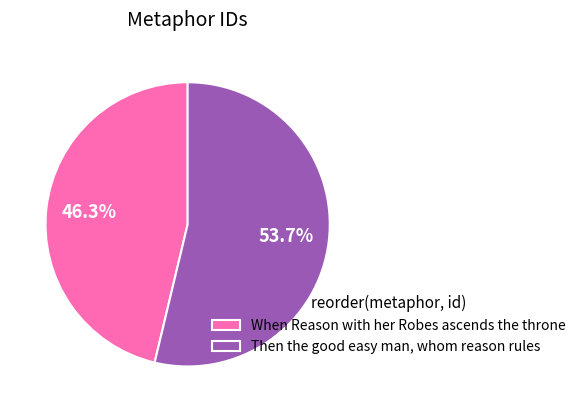

Does Then the good easy man, whom reason rules represent more than half of the total?

Yes